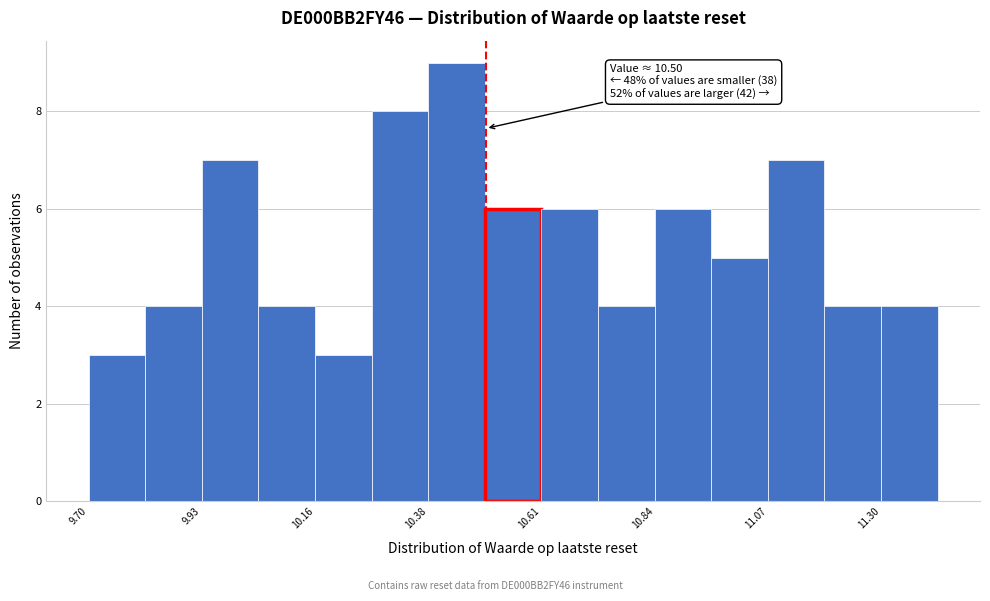

Around what value on the x-axis is the tallest bar? Give the approximate position of its centre, as read against the axis.

10.45